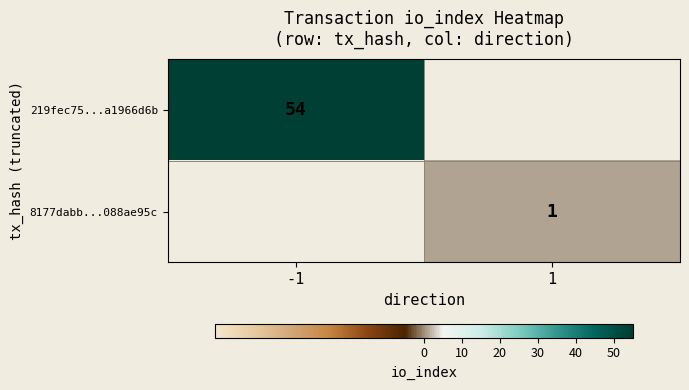

Which label corresponds to the largest value in the chart?

-1